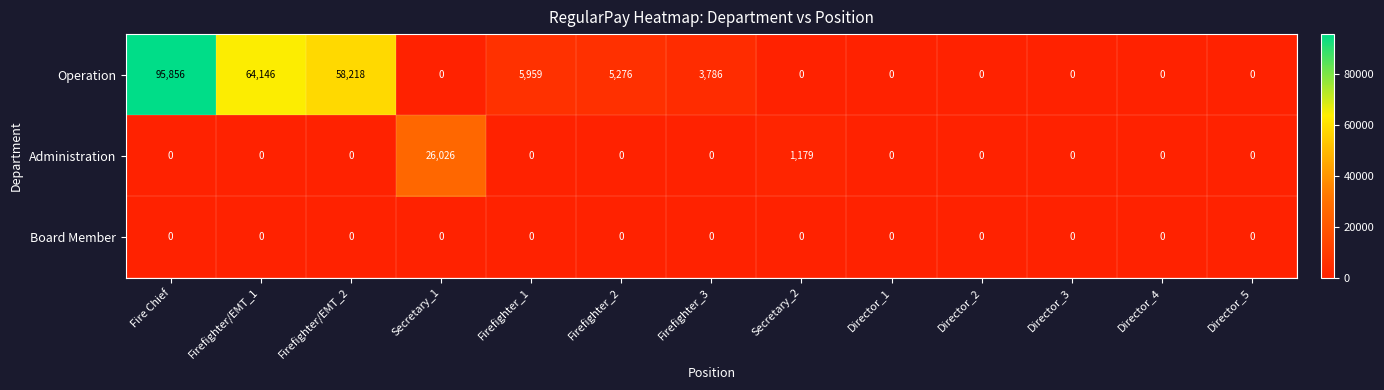

At which label is Administration closest to 13013?

Secretary_2